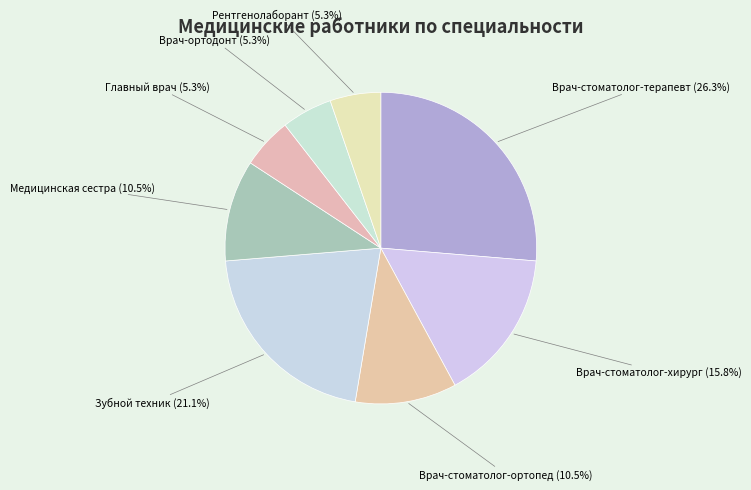

How many slices are in this pie chart?

8